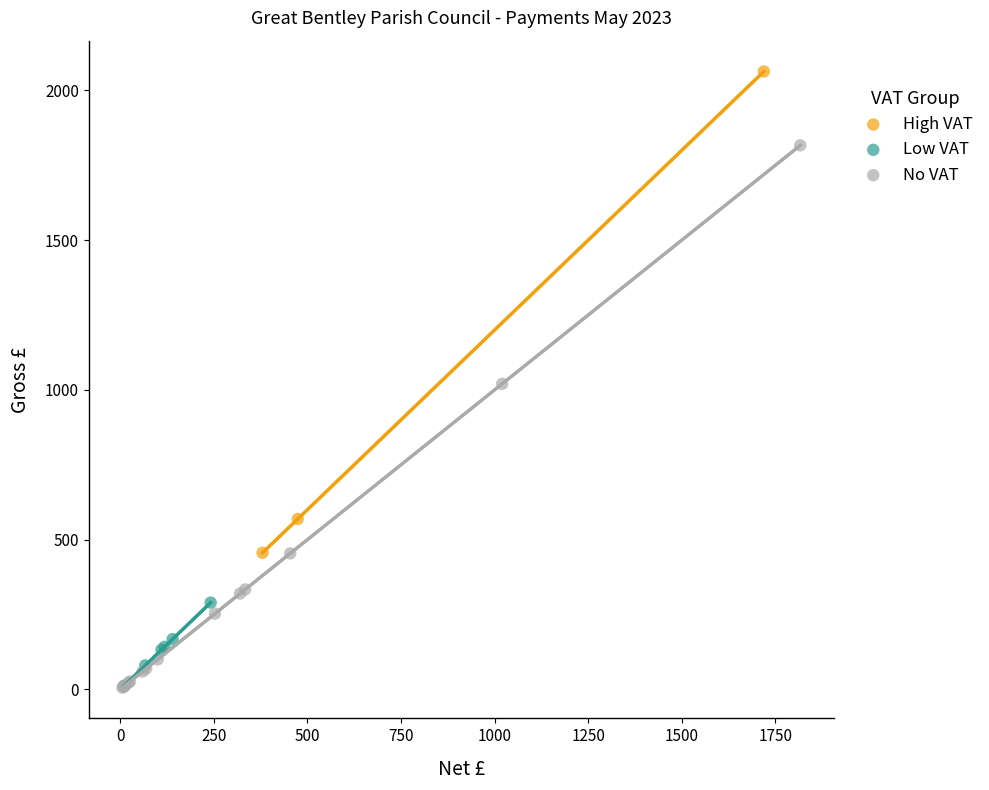

Which series has the largest Y range (max minus min)?

No VAT